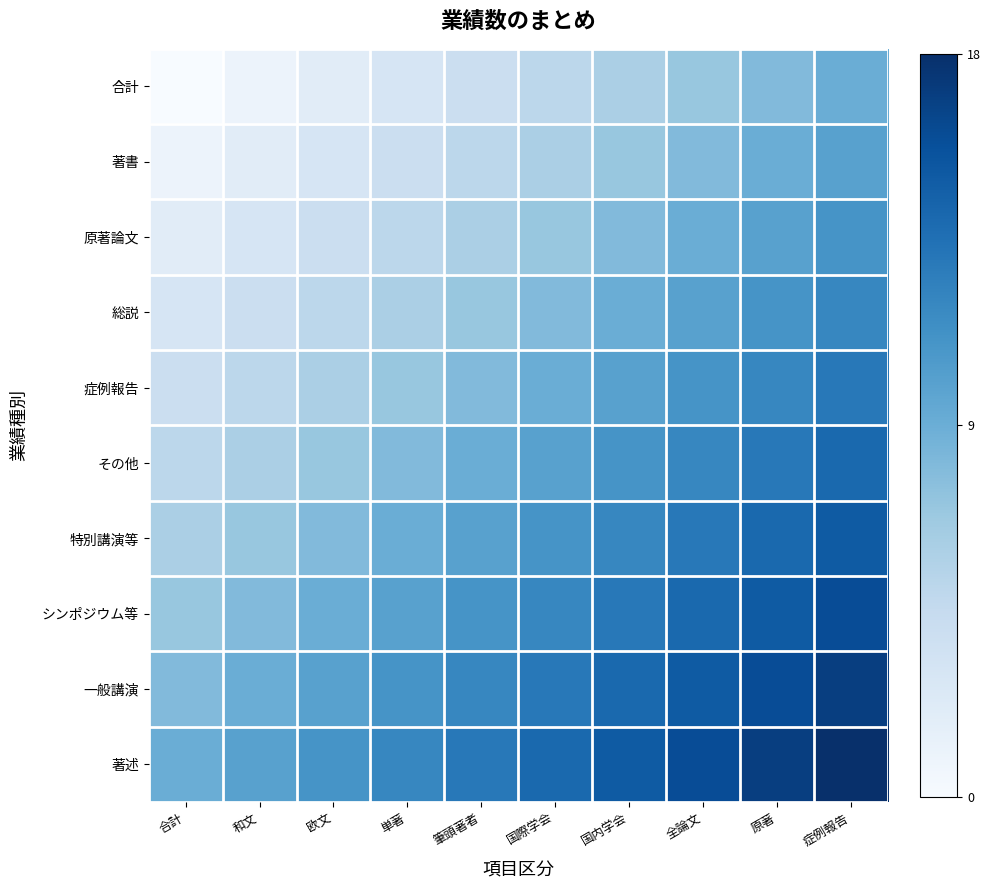

Reading right to left, extract all data points from this chart.

合計: 症例報告=9	原著=8	全論文=7	国内学会=6	国際学会=5	筆頭著者=4	単著=3	欧文=2	和文=1	合計=0
著書: 症例報告=10	原著=9	全論文=8	国内学会=7	国際学会=6	筆頭著者=5	単著=4	欧文=3	和文=2	合計=1
原著論文: 症例報告=11	原著=10	全論文=9	国内学会=8	国際学会=7	筆頭著者=6	単著=5	欧文=4	和文=3	合計=2
総説: 症例報告=12	原著=11	全論文=10	国内学会=9	国際学会=8	筆頭著者=7	単著=6	欧文=5	和文=4	合計=3
症例報告: 症例報告=13	原著=12	全論文=11	国内学会=10	国際学会=9	筆頭著者=8	単著=7	欧文=6	和文=5	合計=4
その他: 症例報告=14	原著=13	全論文=12	国内学会=11	国際学会=10	筆頭著者=9	単著=8	欧文=7	和文=6	合計=5
特別講演等: 症例報告=15	原著=14	全論文=13	国内学会=12	国際学会=11	筆頭著者=10	単著=9	欧文=8	和文=7	合計=6
シンポジウム等: 症例報告=16	原著=15	全論文=14	国内学会=13	国際学会=12	筆頭著者=11	単著=10	欧文=9	和文=8	合計=7
一般講演: 症例報告=17	原著=16	全論文=15	国内学会=14	国際学会=13	筆頭著者=12	単著=11	欧文=10	和文=9	合計=8
著述: 症例報告=18	原著=17	全論文=16	国内学会=15	国際学会=14	筆頭著者=13	単著=12	欧文=11	和文=10	合計=9